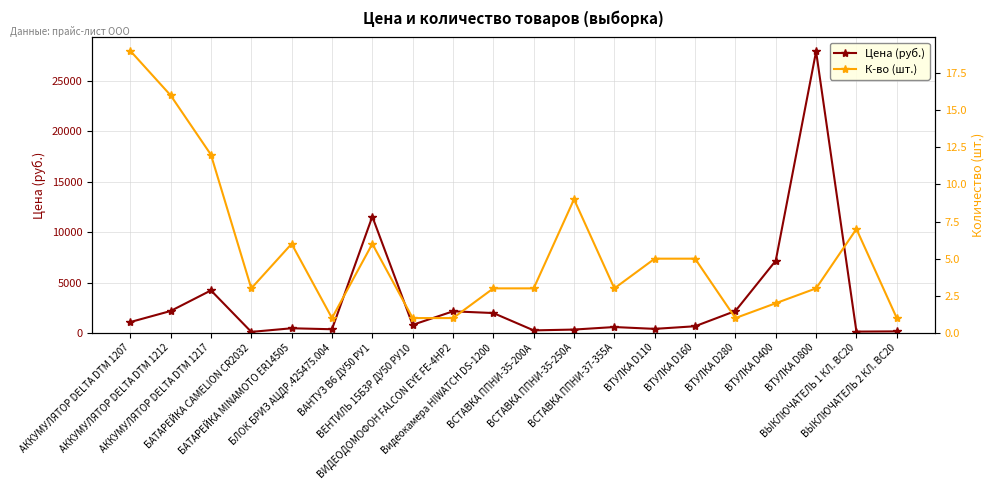

What is the spread (max minus min) of values at БАТАРЕЙКА CAMELION CR2032?

98.8